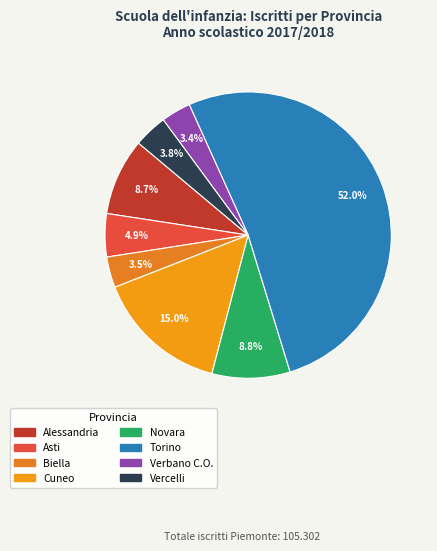

Is there a majority slice in this chart?

Yes